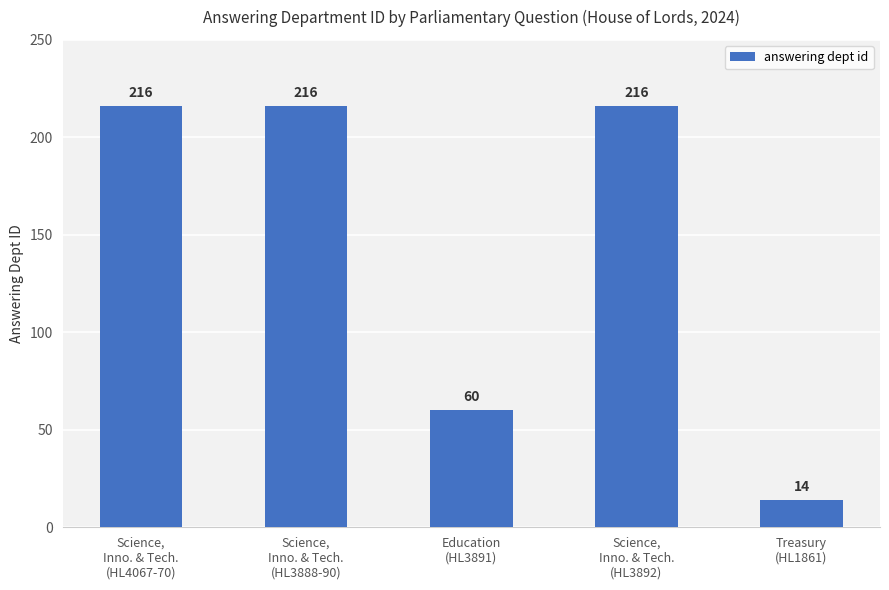

What is the value of the 2nd bar from the left?

216